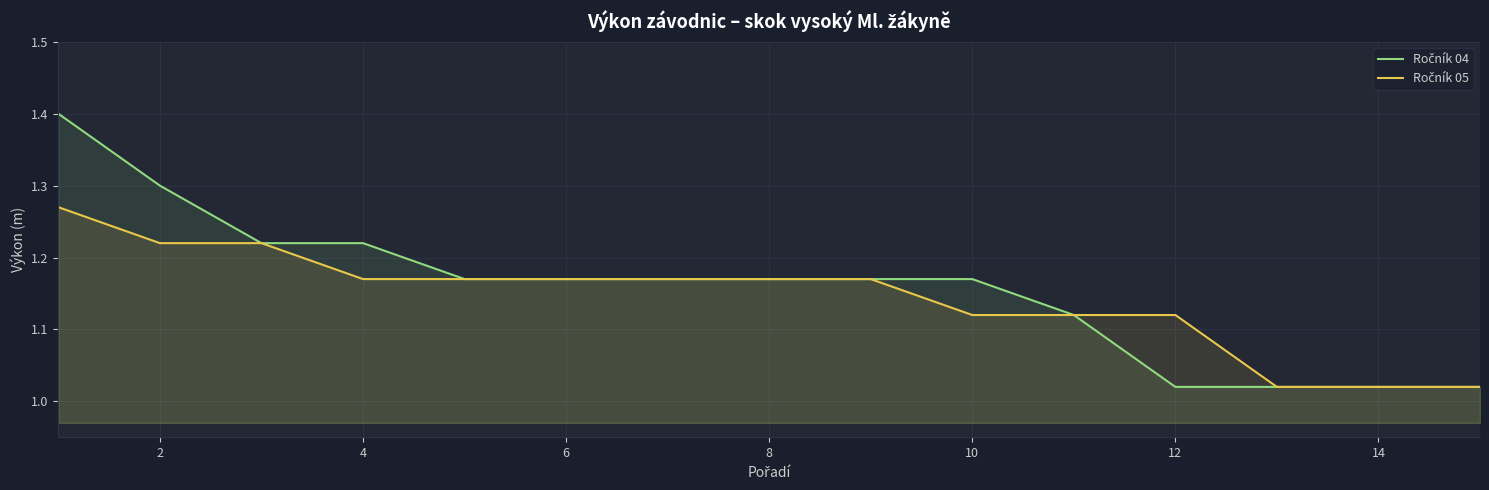

What are all the series names shown in the legend?

Ročník 04, Ročník 05